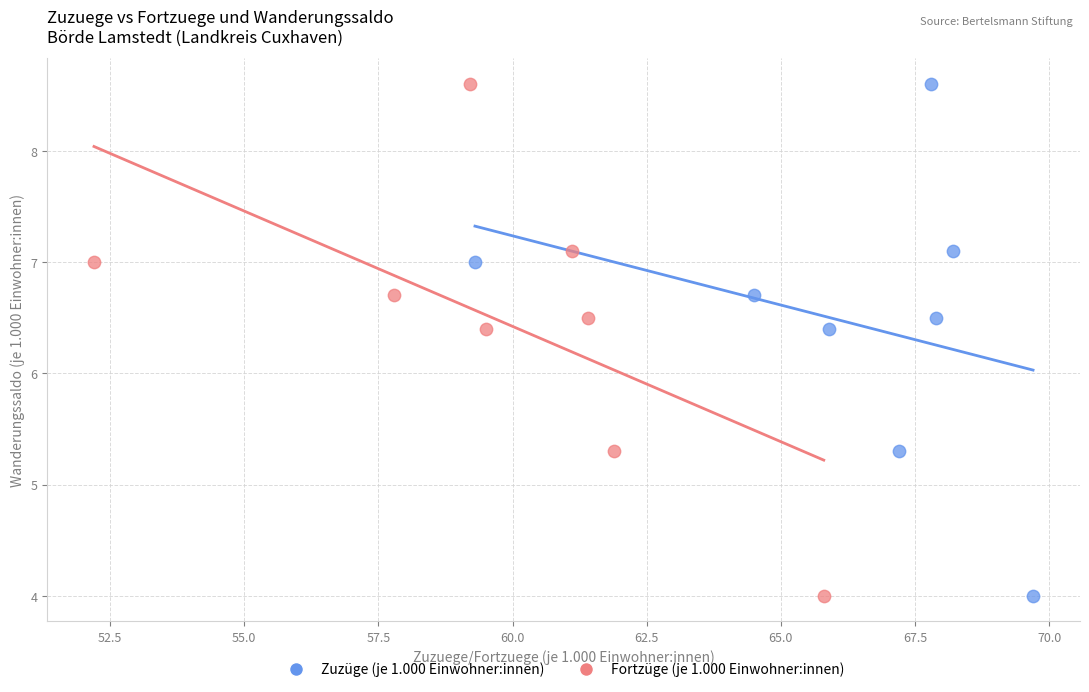

What are all the series names shown in the legend?

Zuzüge (je 1.000 Einwohner:innen), Fortzüge (je 1.000 Einwohner:innen)